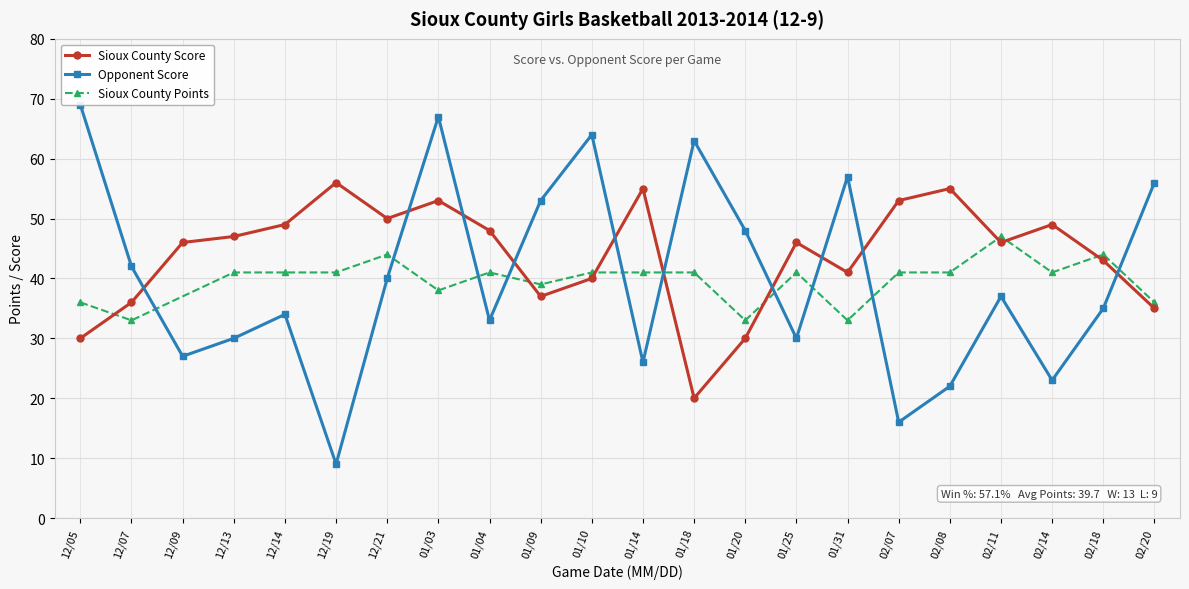

Which series has the widest spread of values?

Opponent Score